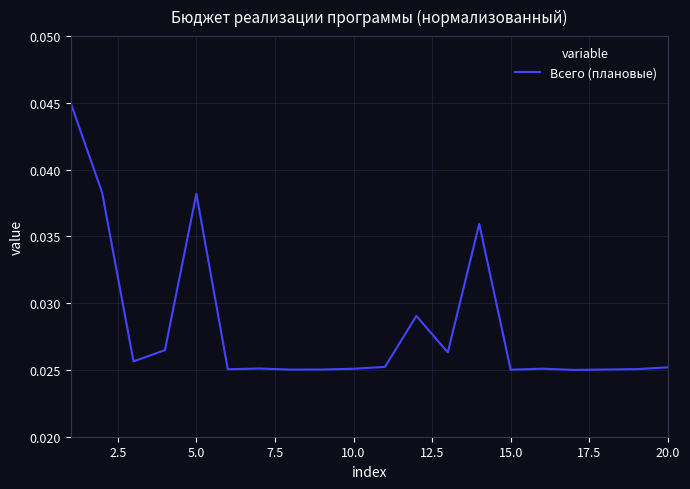

How many lines are shown in the chart?

1